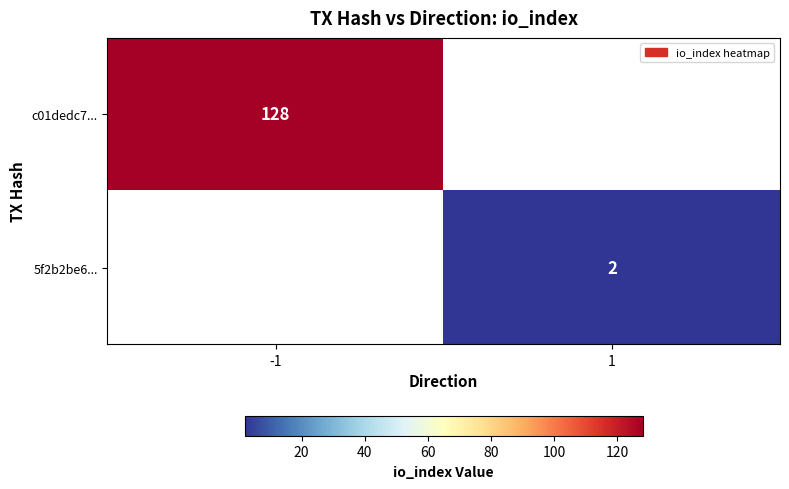

Is it true that 5f2b2be6... equals 1 at 1?

False